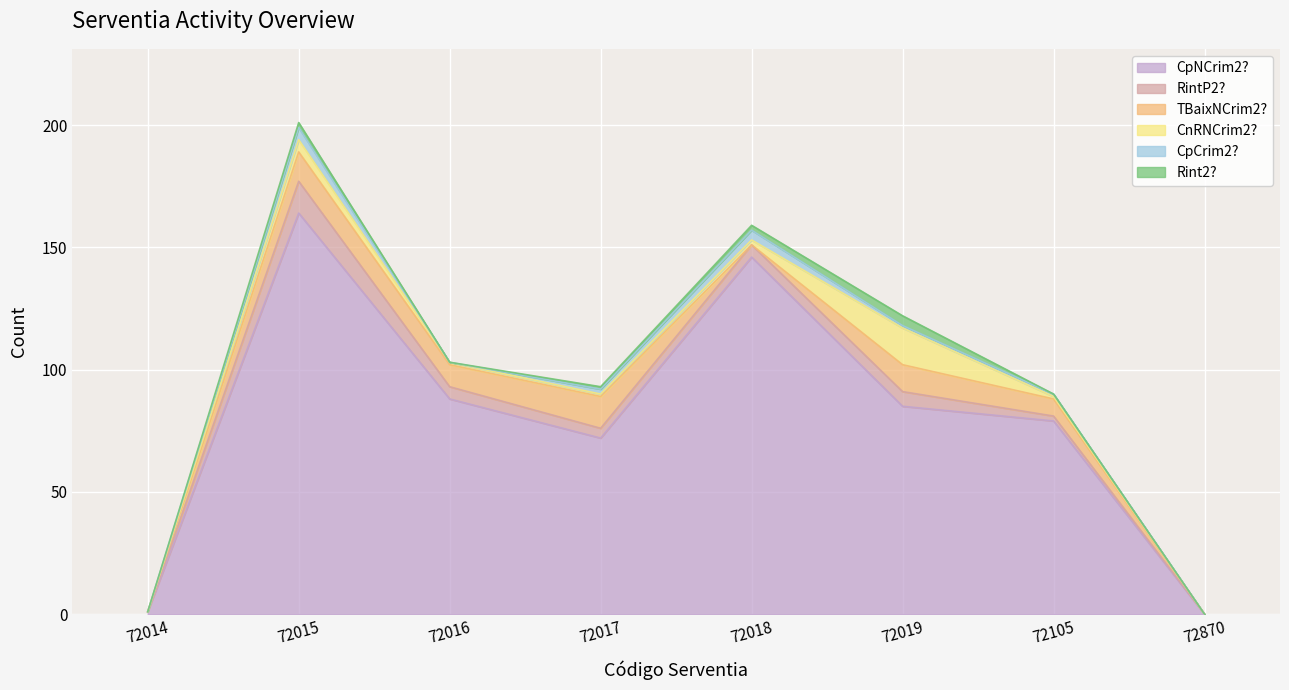

Reading left to right, transcribe all the data shown in this chart.

CpNCrim2?: 72014=1	72015=164	72016=88	72017=72	72018=146	72019=85	72105=79	72870=0
RintP2?: 72014=0	72015=13	72016=5	72017=4	72018=5	72019=6	72105=2	72870=0
TBaixNCrim2?: 72014=0	72015=12	72016=9	72017=13	72018=0	72019=11	72105=7	72870=0
CnRNCrim2?: 72014=0	72015=5	72016=1	72017=1	72018=2	72019=15	72105=1	72870=0
CpCrim2?: 72014=0	72015=5	72016=0	72017=2	72018=4	72019=1	72105=1	72870=0
Rint2?: 72014=0	72015=2	72016=0	72017=1	72018=2	72019=4	72105=0	72870=0